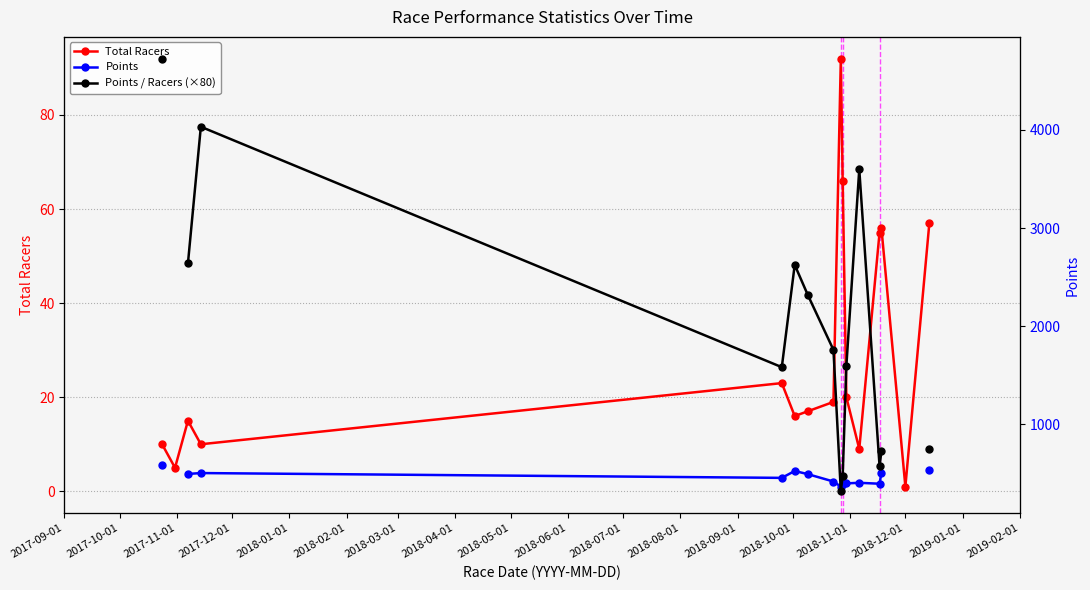

How many times do Points and Points / Racers (×80) cross each other?

2